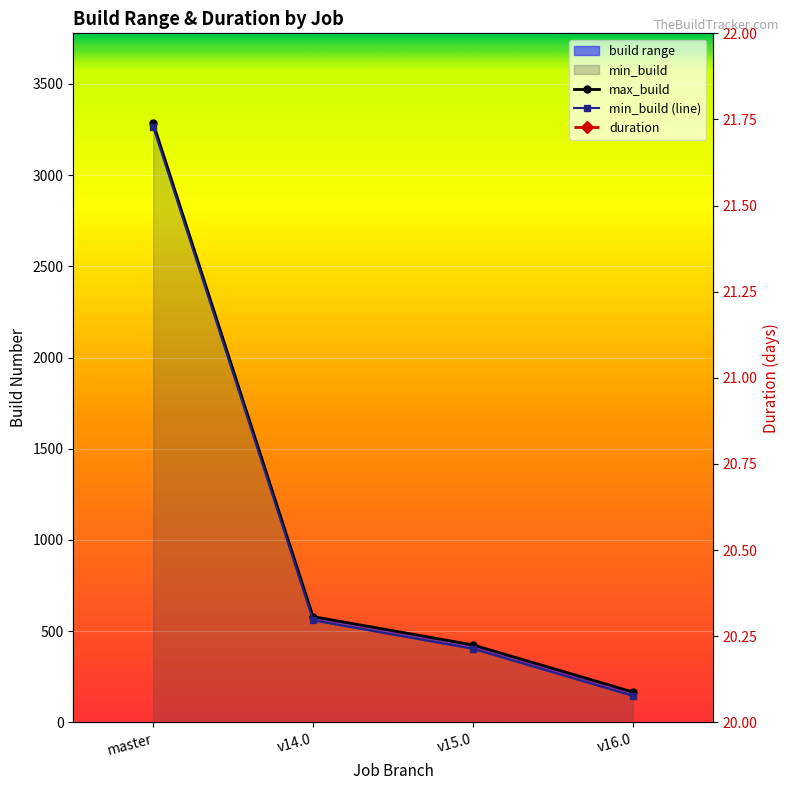

What is the difference between the second highest and second lowest values in the duration series?

0.1